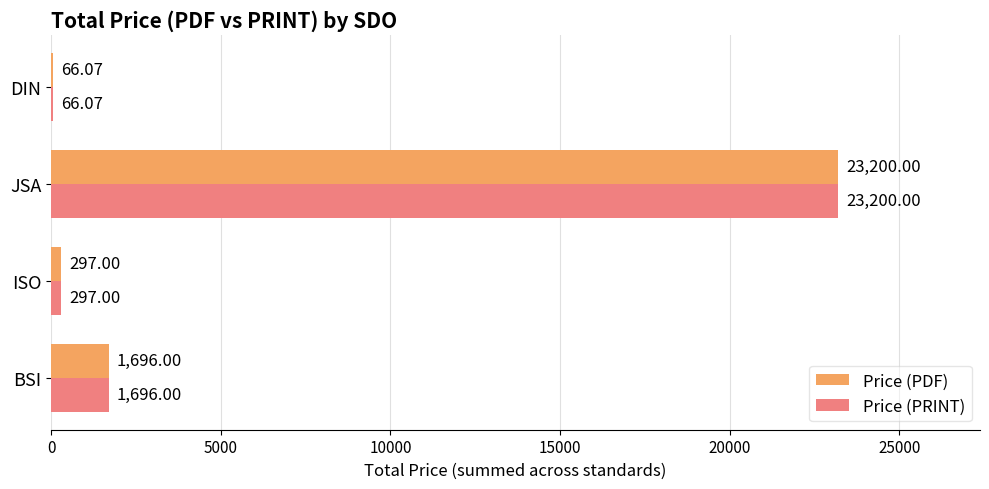

What is the average value of the Price (PRINT) series?

6314.8